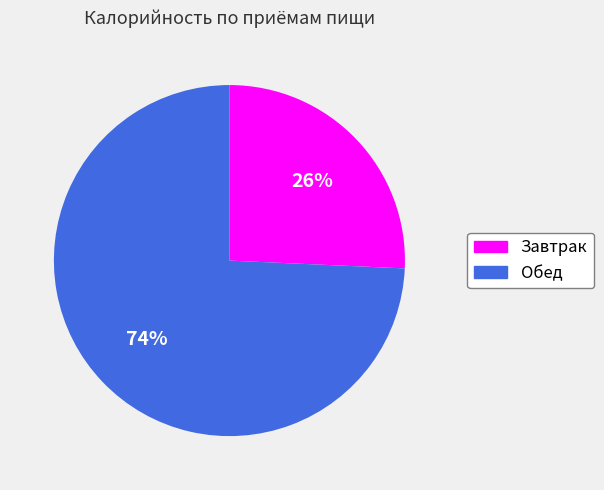

Is the sum of Завтрак and Обед greater than half?

Yes